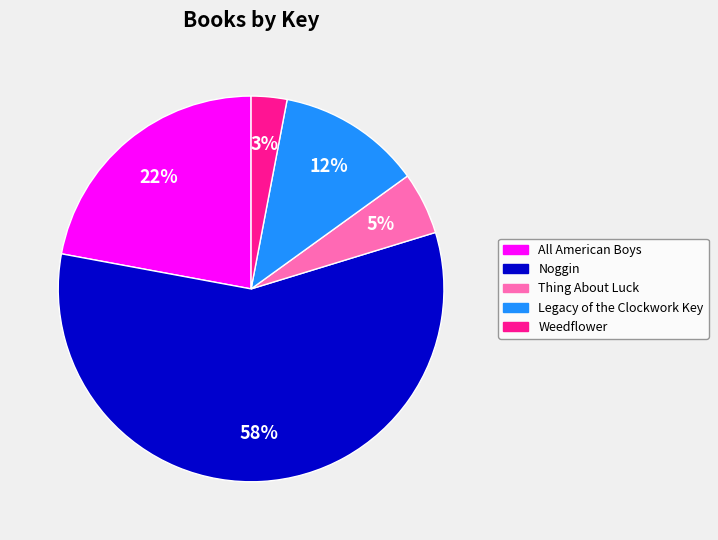

Rank the categories by value from lowest to highest.

Weedflower, Thing About Luck, Legacy of the Clockwork Key, All American Boys, Noggin